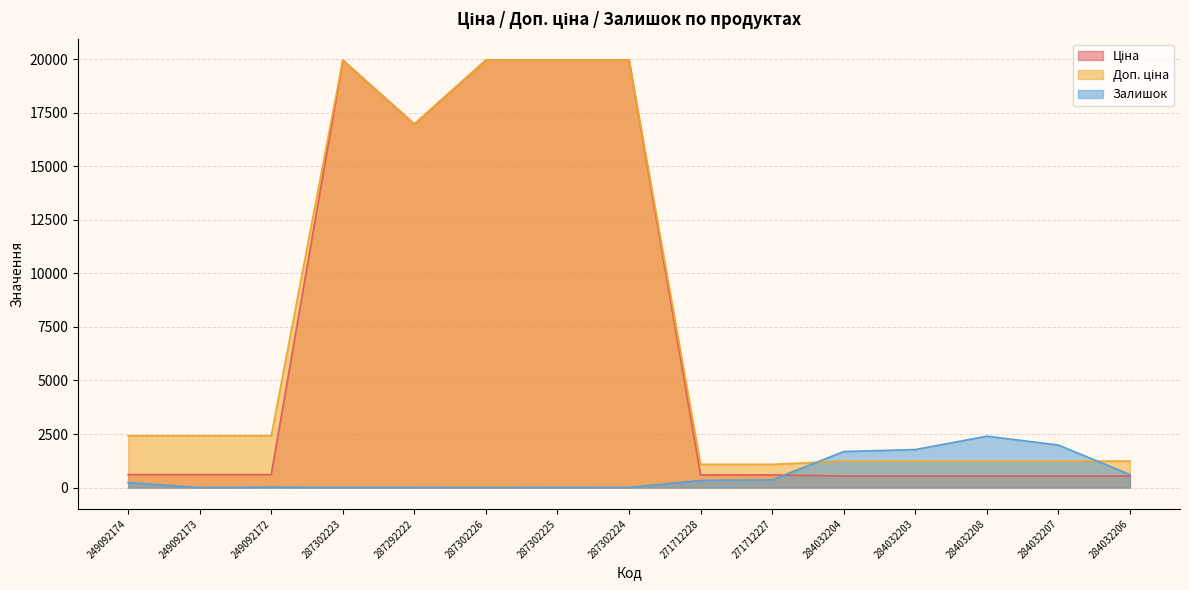

True or false: Ціна and Доп. ціна intersect in this chart.

False